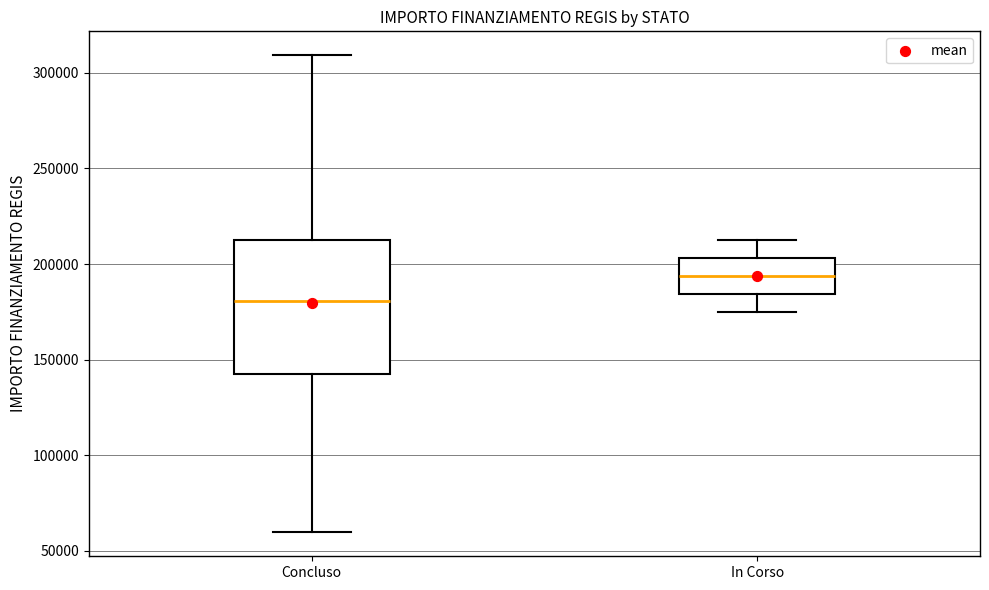

Which box is the tallest, from its lower edge to its upper edge?

Concluso